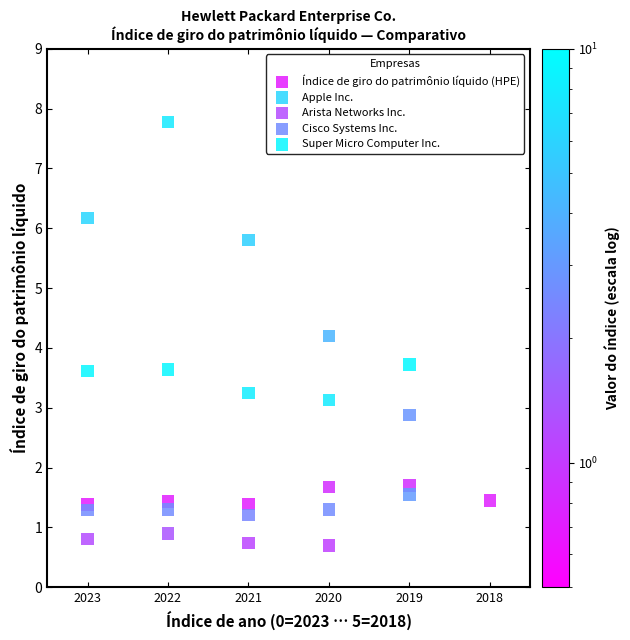

Which series has the widest spread of Y values?

Apple Inc.